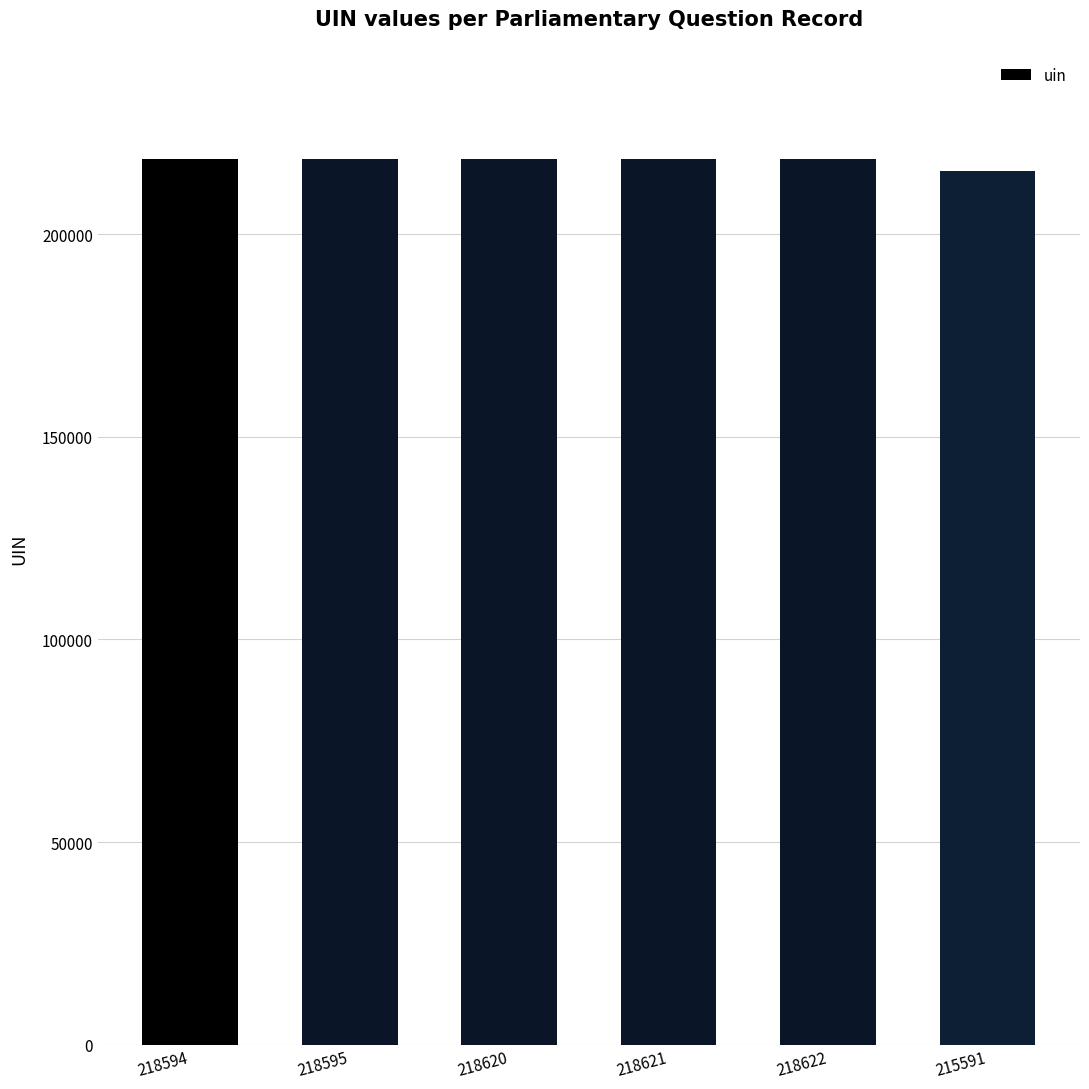

What is the ratio of the value at 218621 to the value at 218594?

1.0